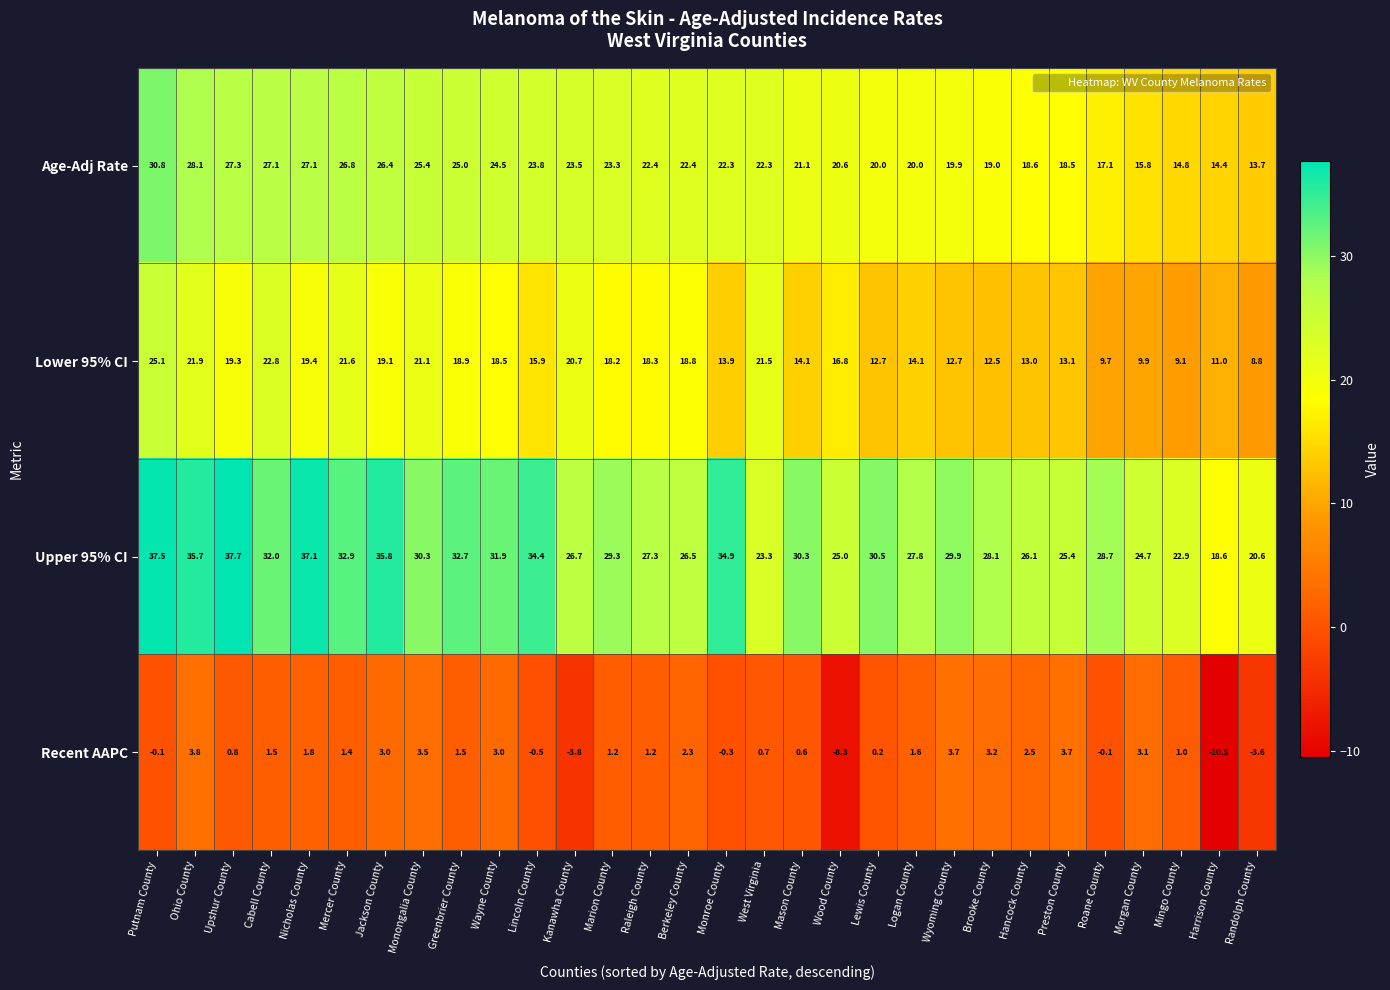

Where is Recent AAPC nearest to the value -3?

Randolph County